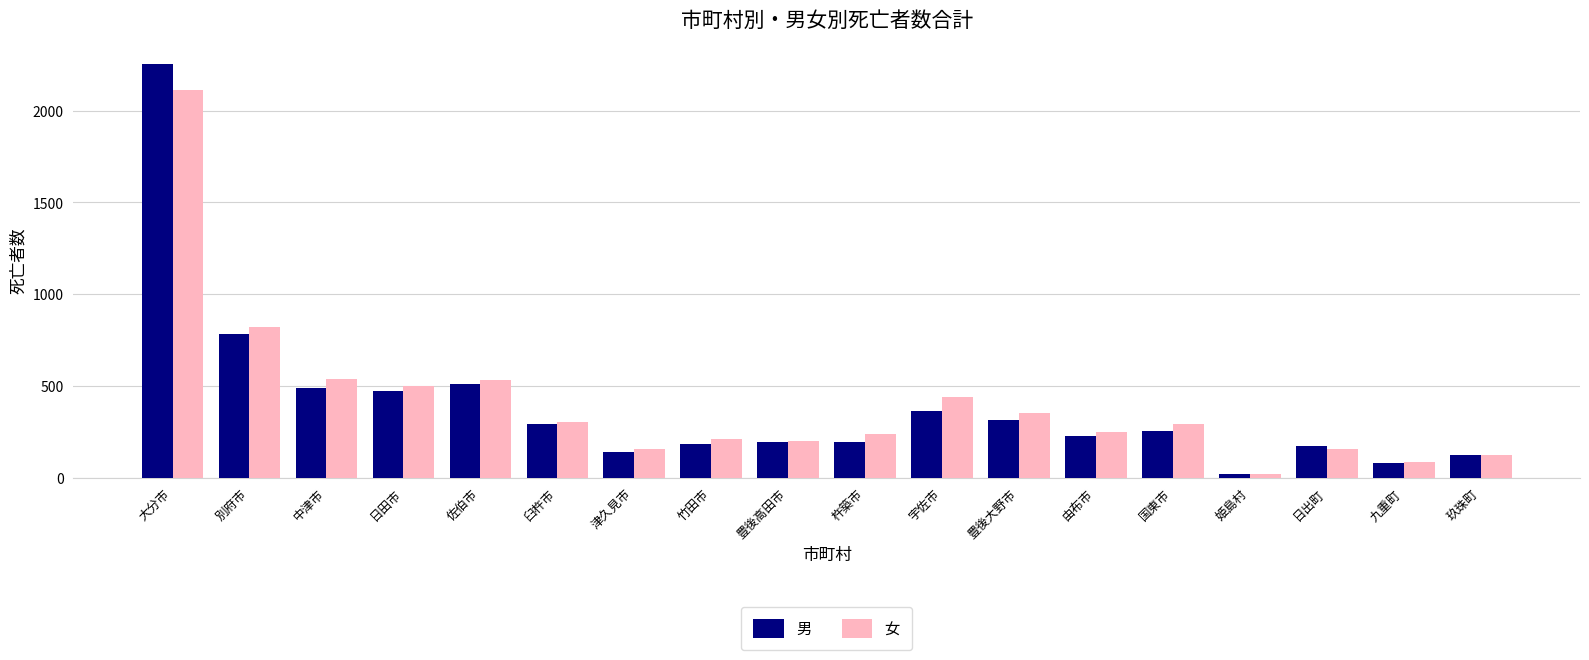

How many series are shown in this chart?

2